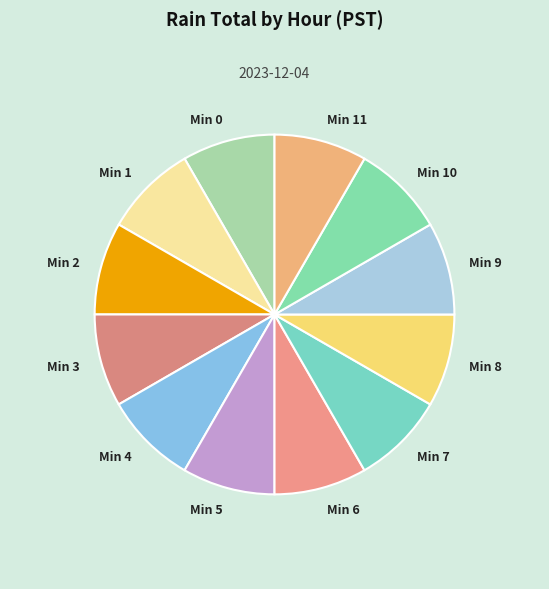

True or false: Min 3 accounts for 23% of the total.

False